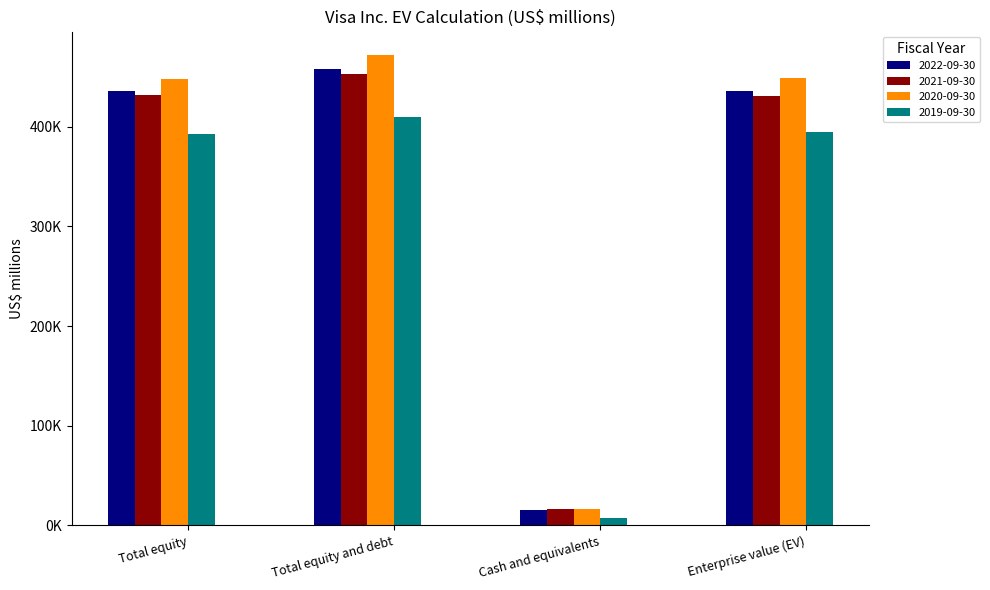

True or false: 2020-09-30 has a value of 447945 at Total equity.

True